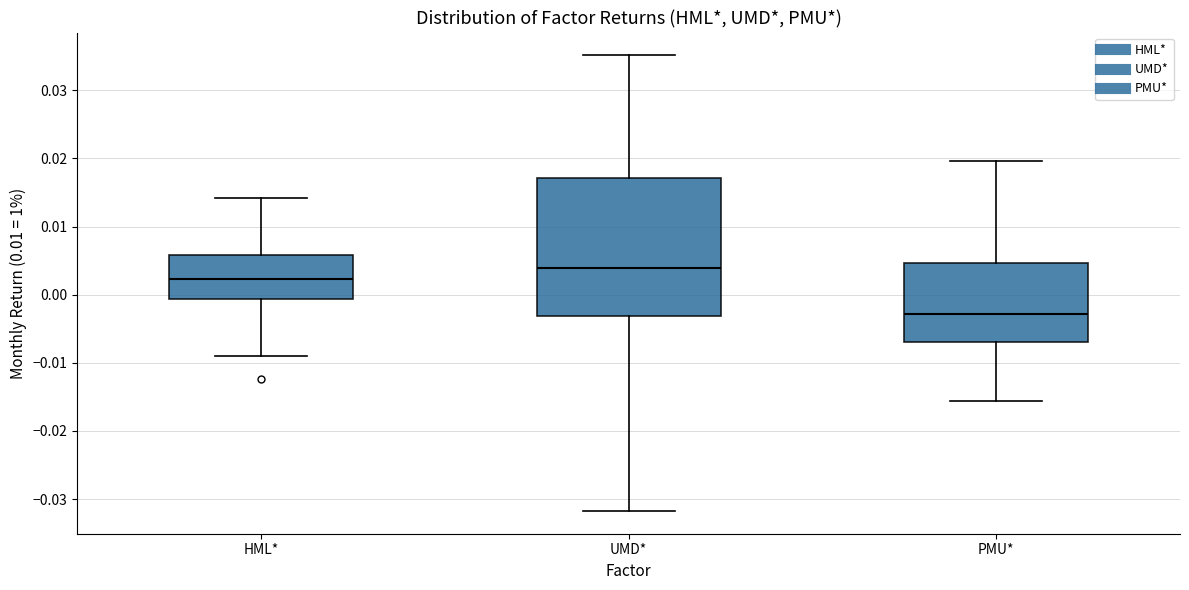

Reading left to right, transcribe this box plot: for each box, give where its median line is, the range the box spans, and where its two whiskers end, as read against the y-axis. The values are not printed on the chart, so give them approximately, as read against the axis.

HML*: median 0.002, box -0.001 to 0.006, whiskers -0.009 to 0.014
UMD*: median 0.004, box -0.003 to 0.017, whiskers -0.032 to 0.035
PMU*: median -0.003, box -0.007 to 0.005, whiskers -0.016 to 0.020